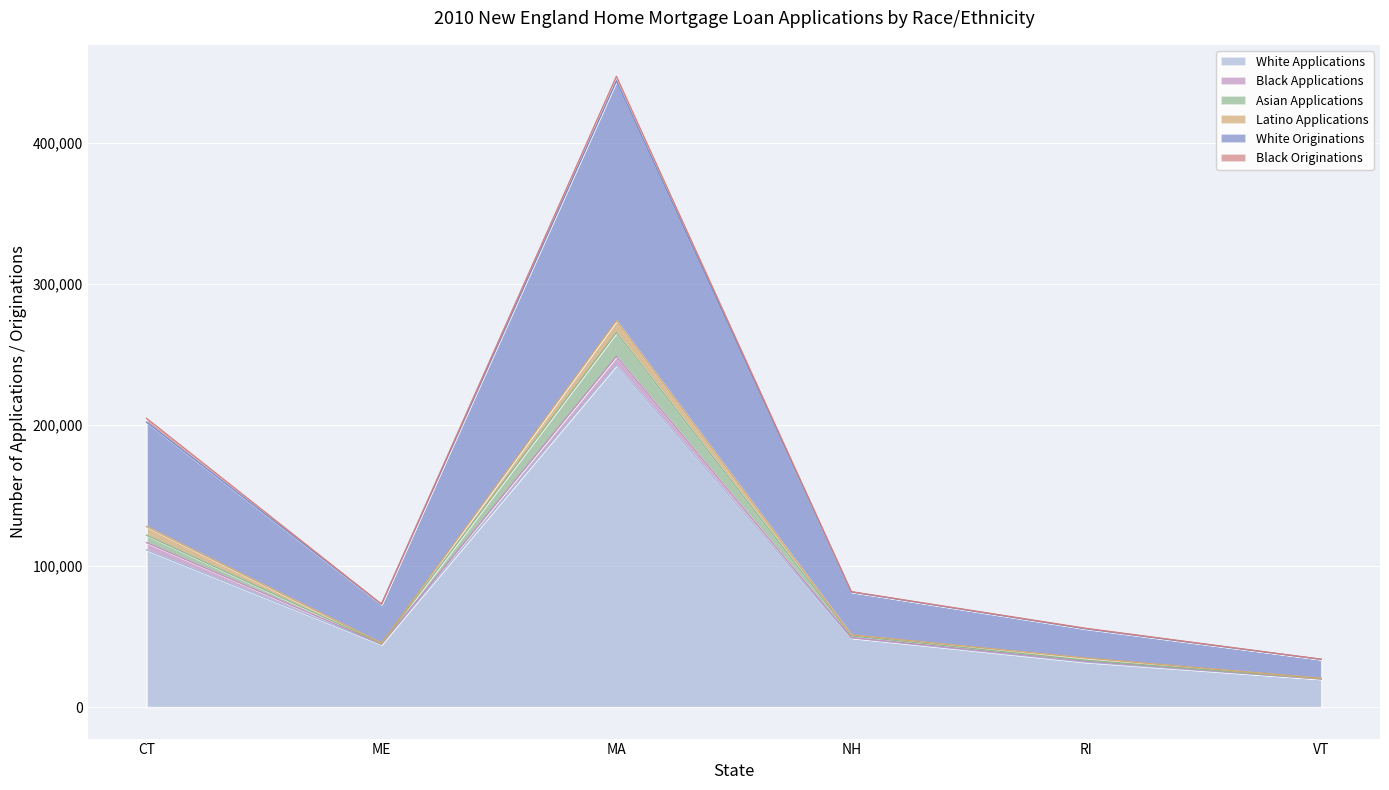

The White Originations series shows 113197 at NH. True or false?

False